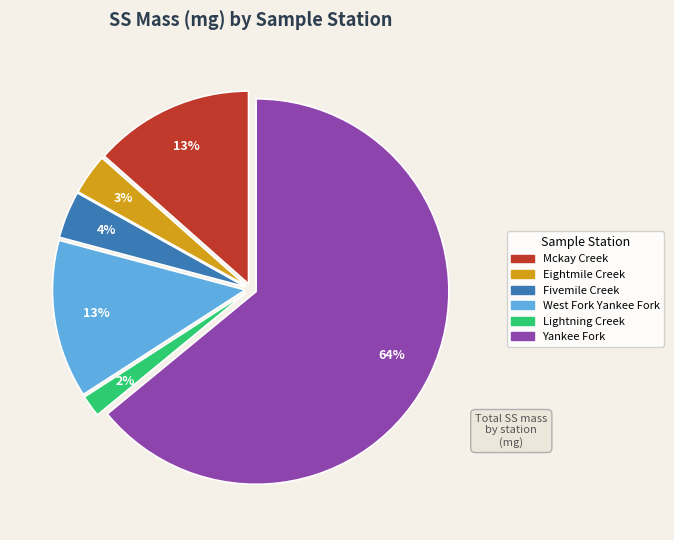

To the nearest percent, what is the average slice percentage?

17%